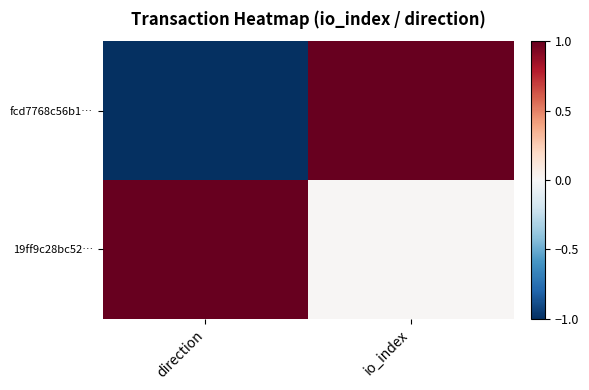

Reading right to left, list all the values displayed in this chart.

fcd7768c56b1…: io_index=1.0	direction=-1.0
19ff9c28bc52…: io_index=0.0	direction=1.0